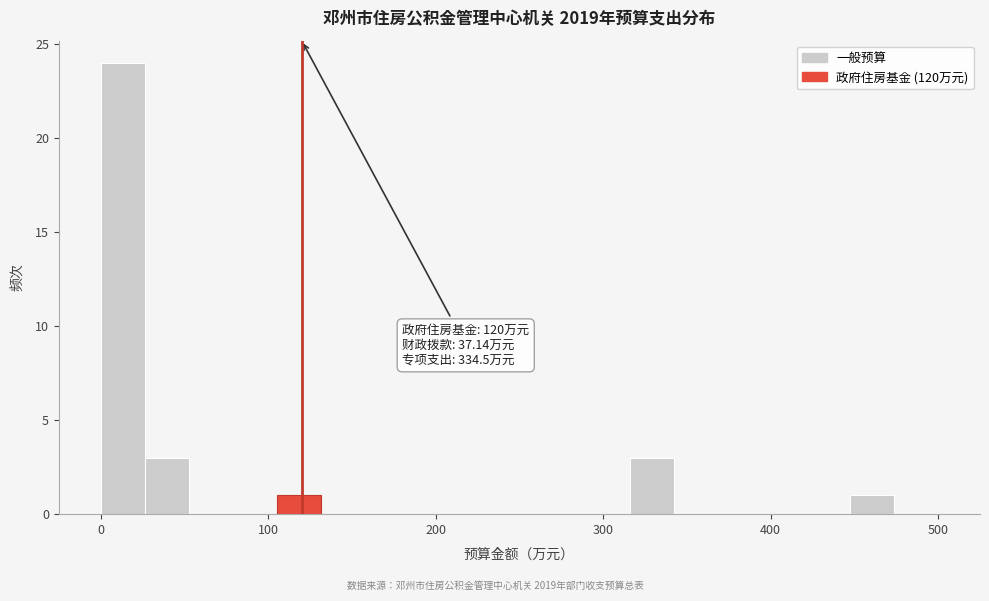

Read against the x-axis, roughly where is the centre of the tallest bar?

10